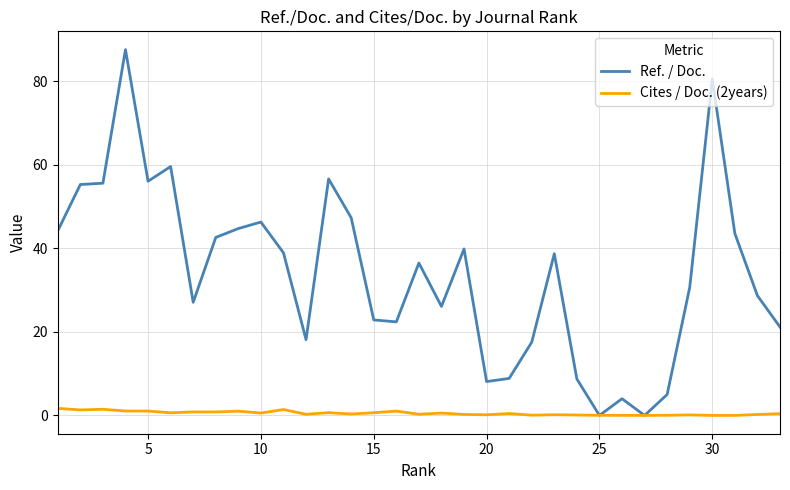

List the series in order of their overall mean, lowest first.

Cites / Doc. (2years), Ref. / Doc.